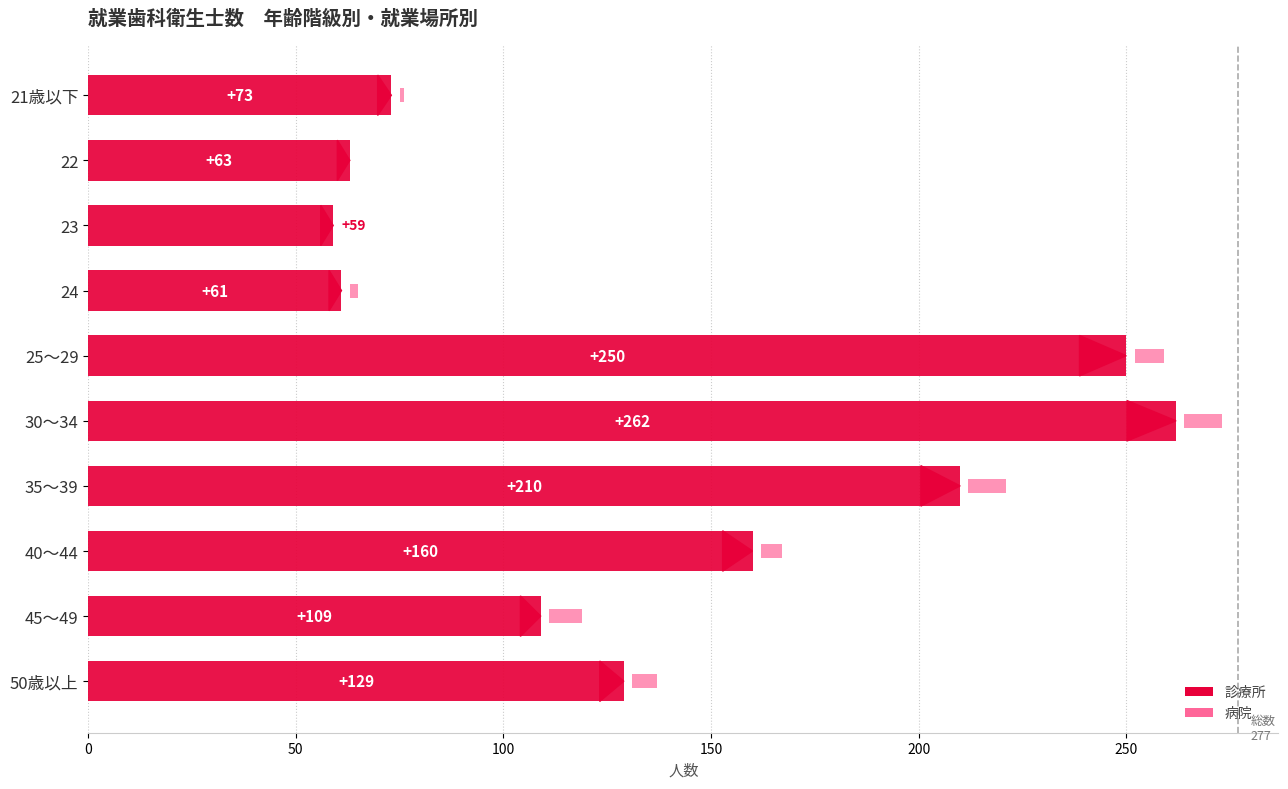

What are all the series names shown in the legend?

診療所, 病院